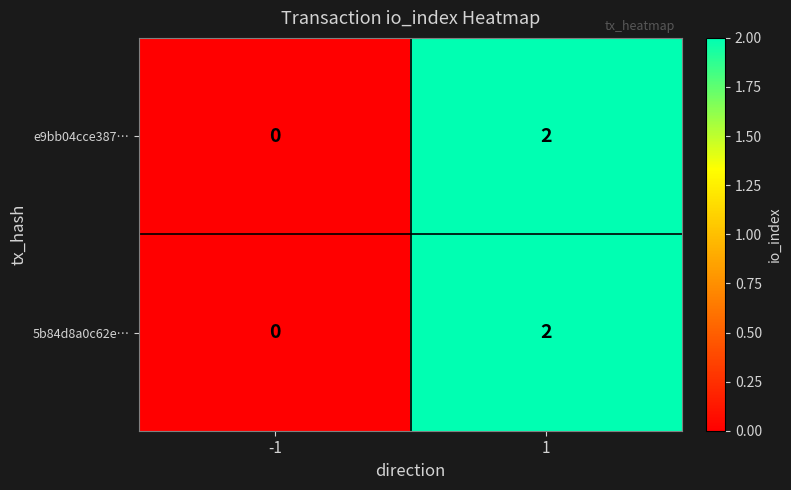

At which category is the sum across all series the highest?

1